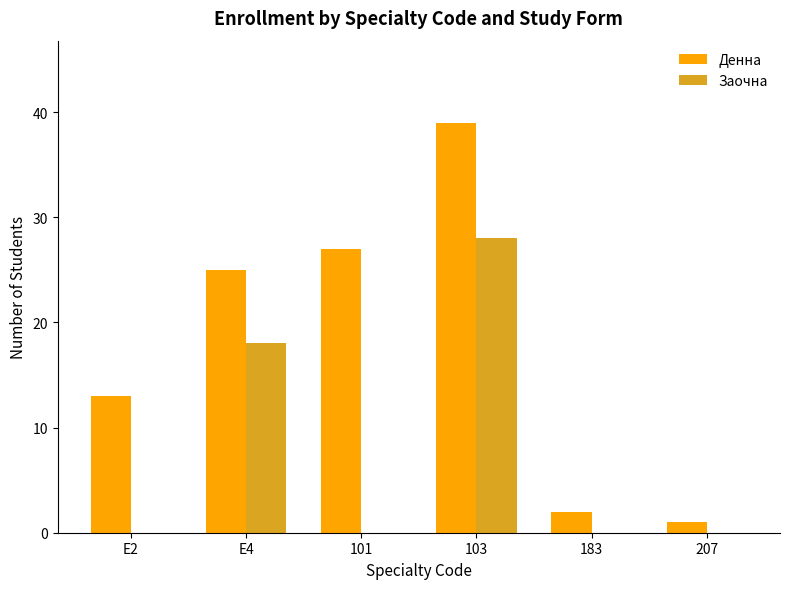

What are all the series names shown in the legend?

Денна, Заочна